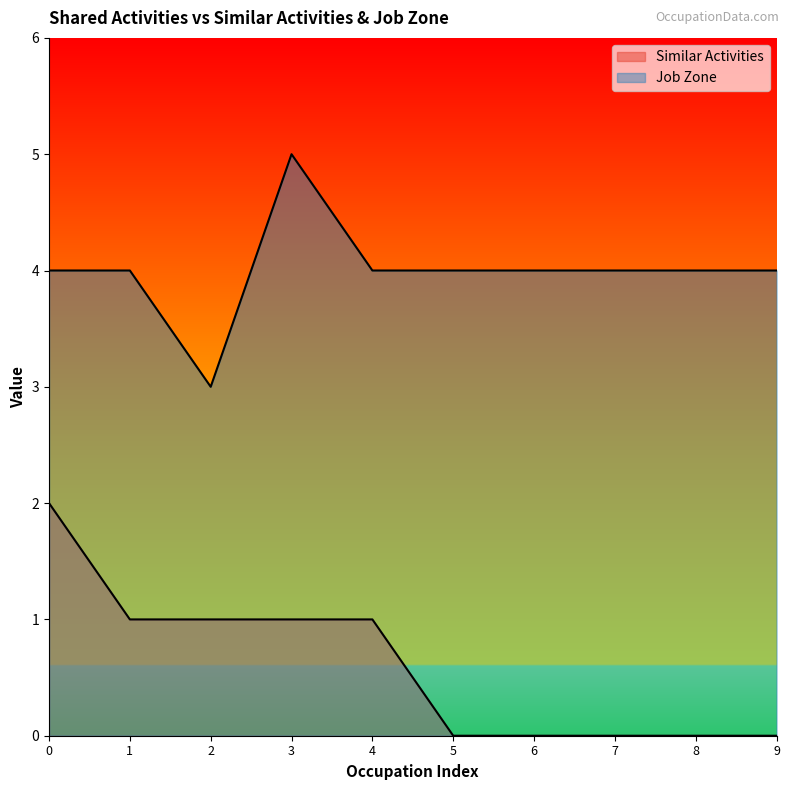

Count the number of data series in this chart.

2